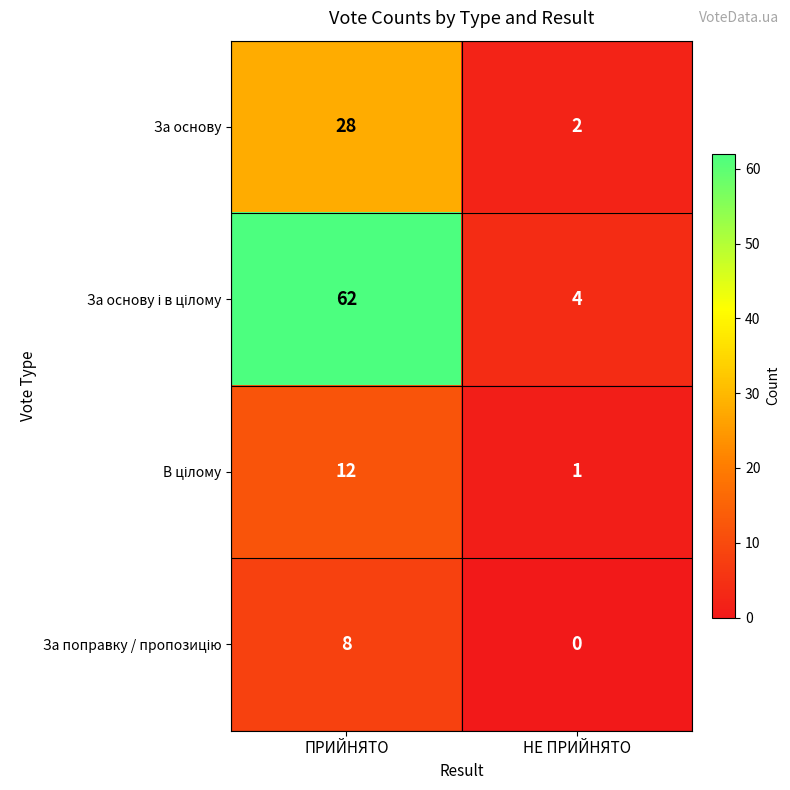

The За основу series shows 3 at НЕ ПРИЙНЯТО. True or false?

False